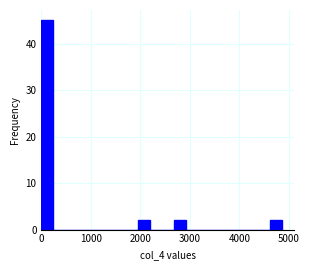

Around what value on the x-axis is the tallest bar? Give the approximate position of its centre, as read against the axis.

100